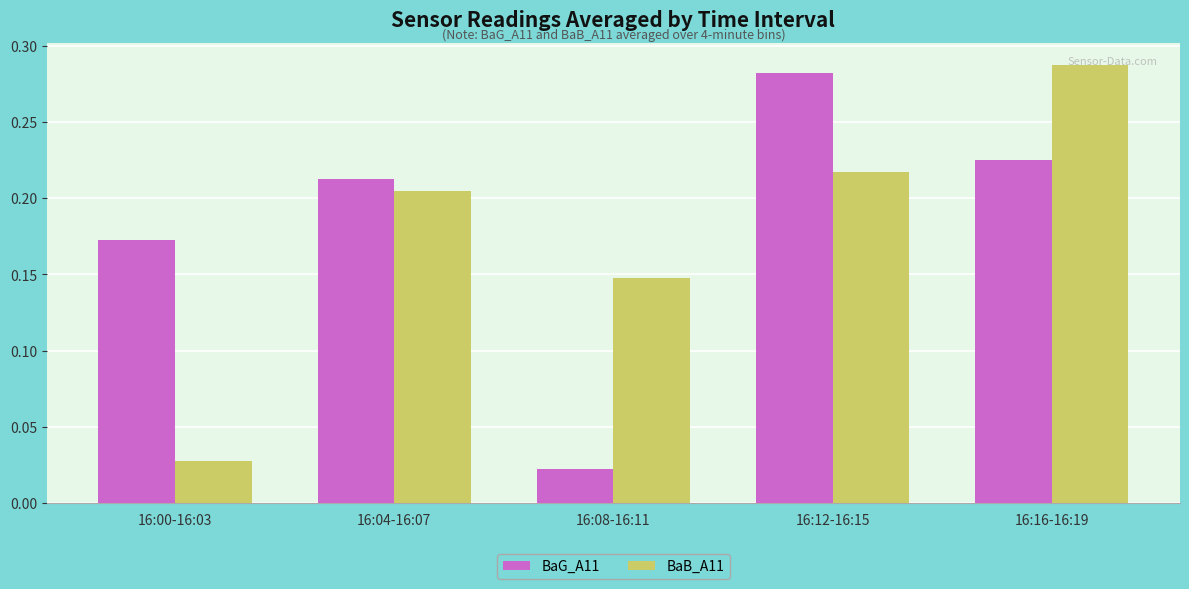

What is the sum of the BaB_A11 values at 16:04-16:07 and 16:16-16:19?

0.5